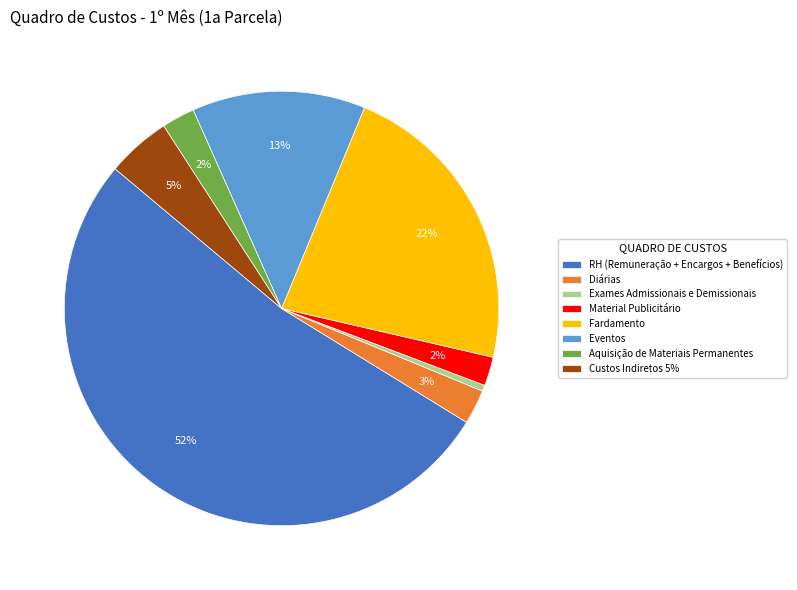

To the nearest percent, what portion does Custos Indiretos 5% represent?

5%